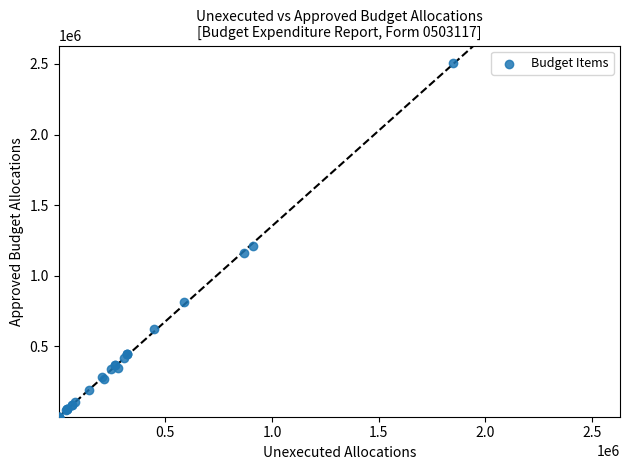

What Y value in the scatter plot is closest to 1253144?

1213000.0